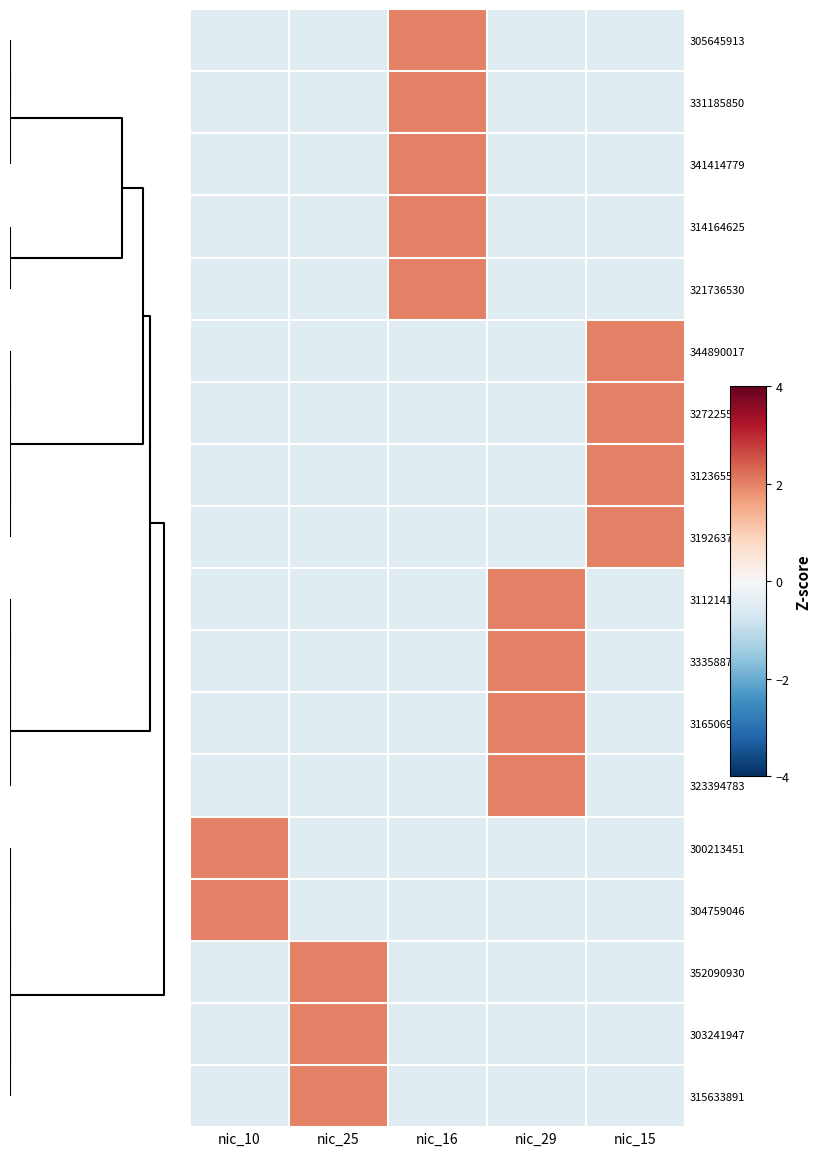

At which category is the sum across all series the highest?

nic_16